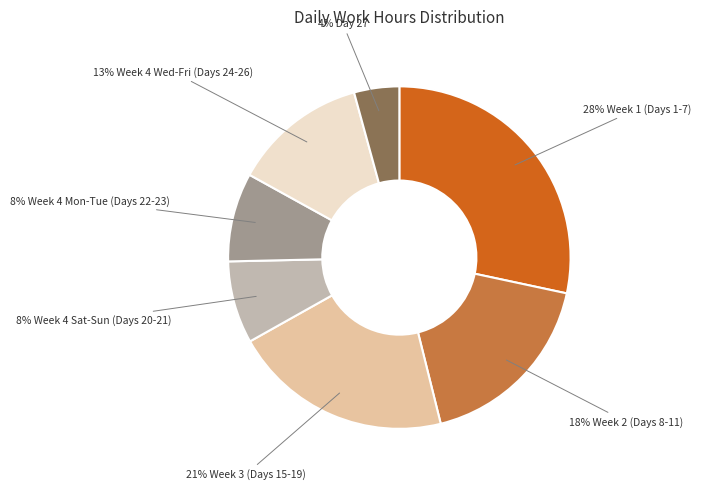

Count the number of slices in the pie.

7